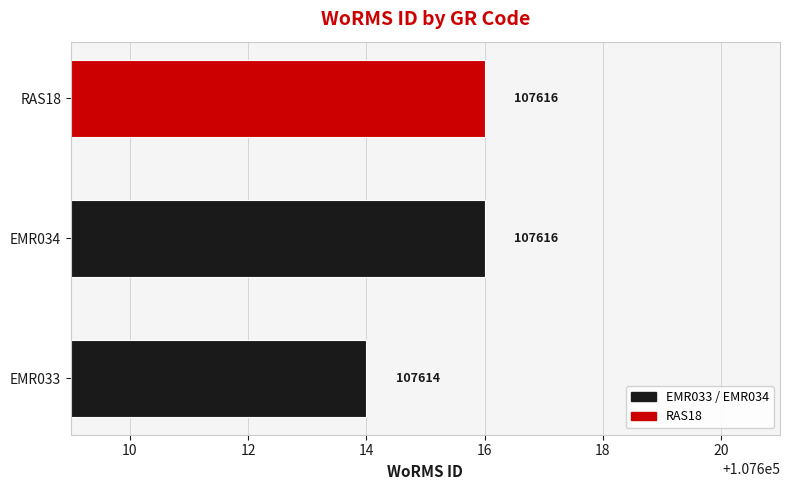

What is the smallest value displayed?

107614